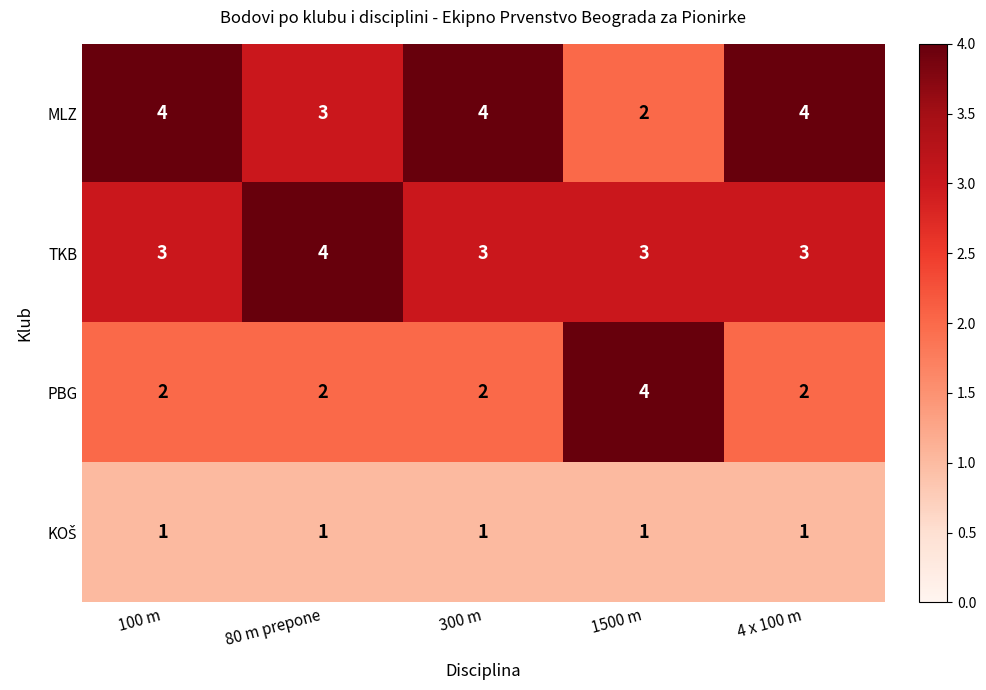

At how many categories does at least one series exceed 2?

5